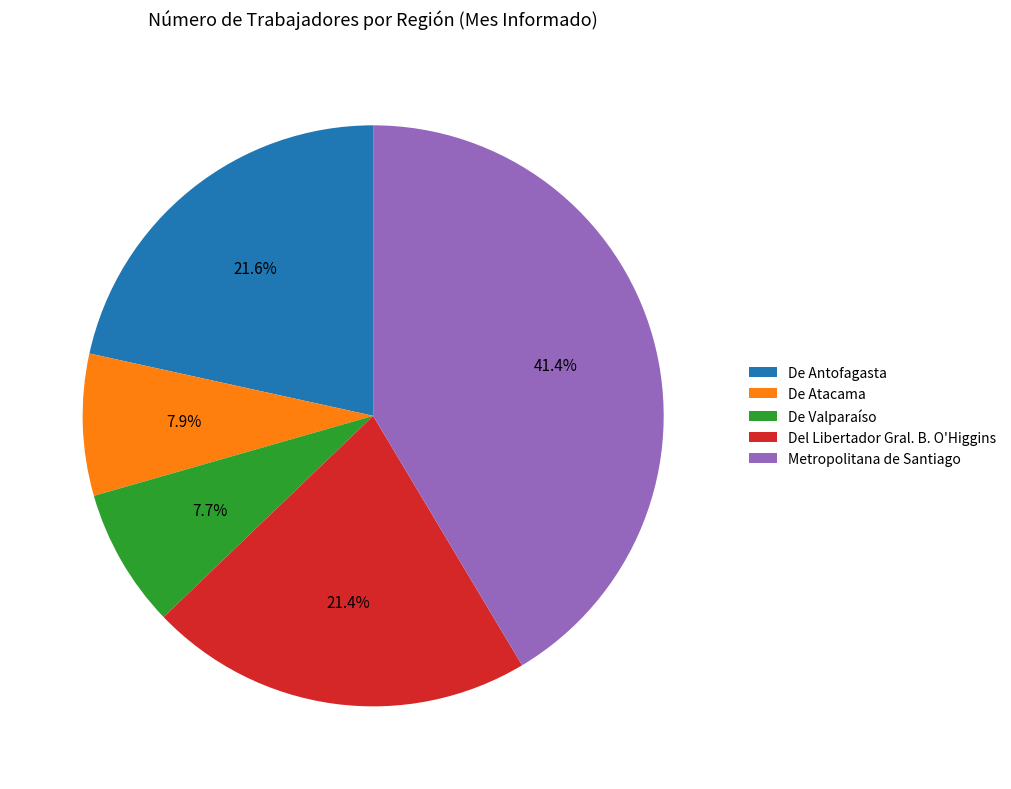

Approximately how many times larger is the value at Del Libertador Gral. B. O'Higgins compared to De Antofagasta?

1.0